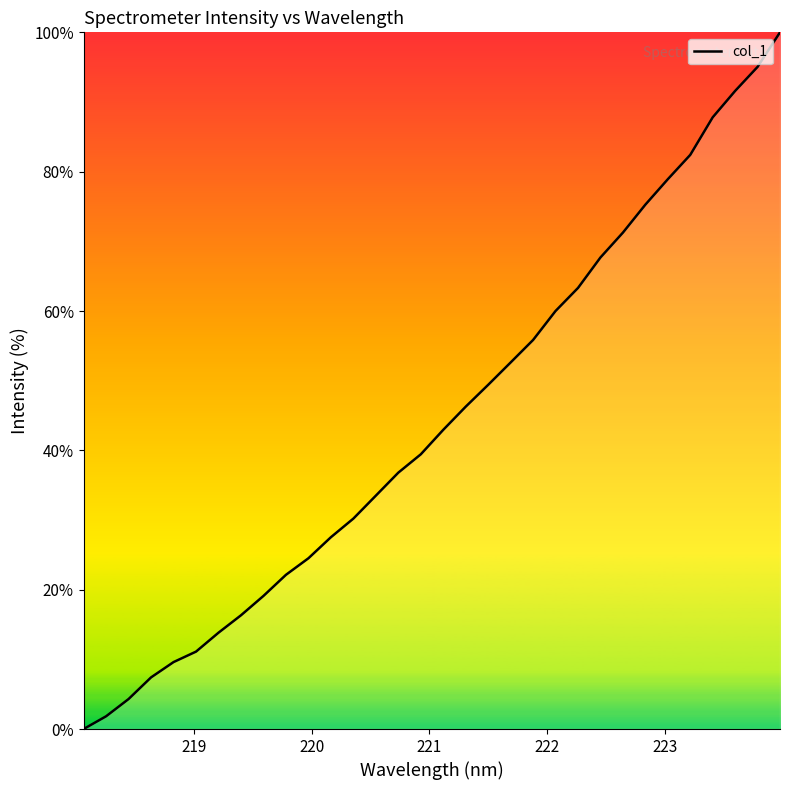

What is the difference between the maximum and minimum values?

100.0